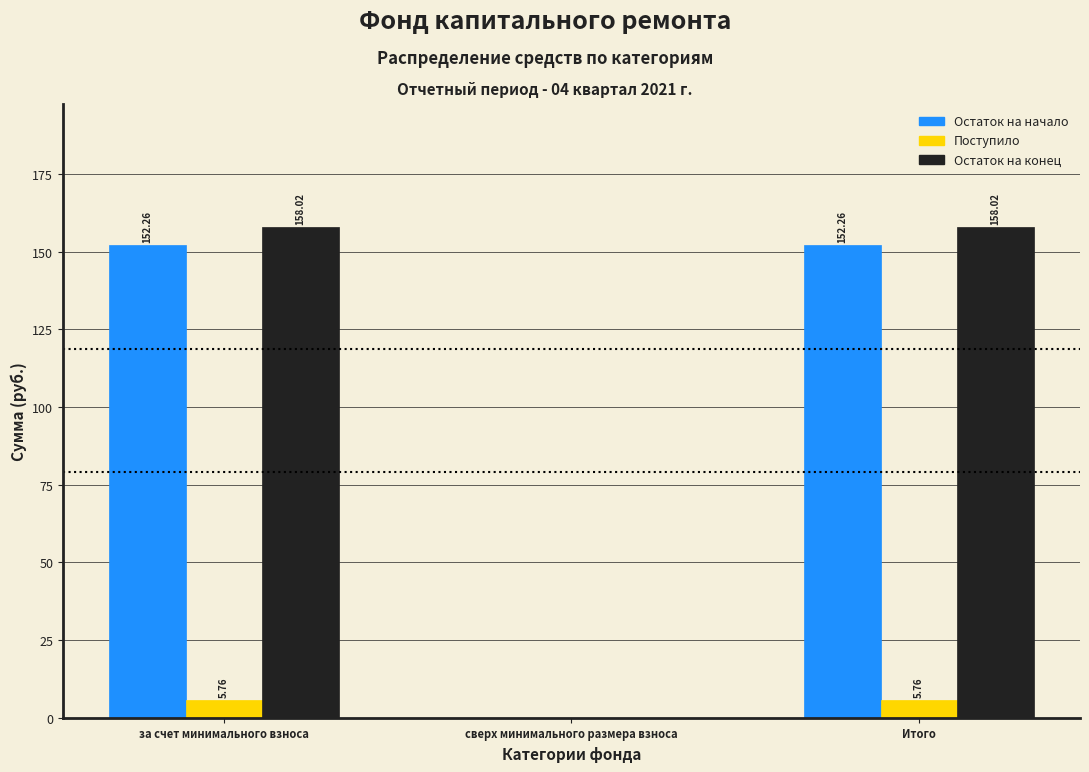

What is the sum of the Остаток на начало values at за счет минимального взноса and сверх минимального размера взноса?

152.3